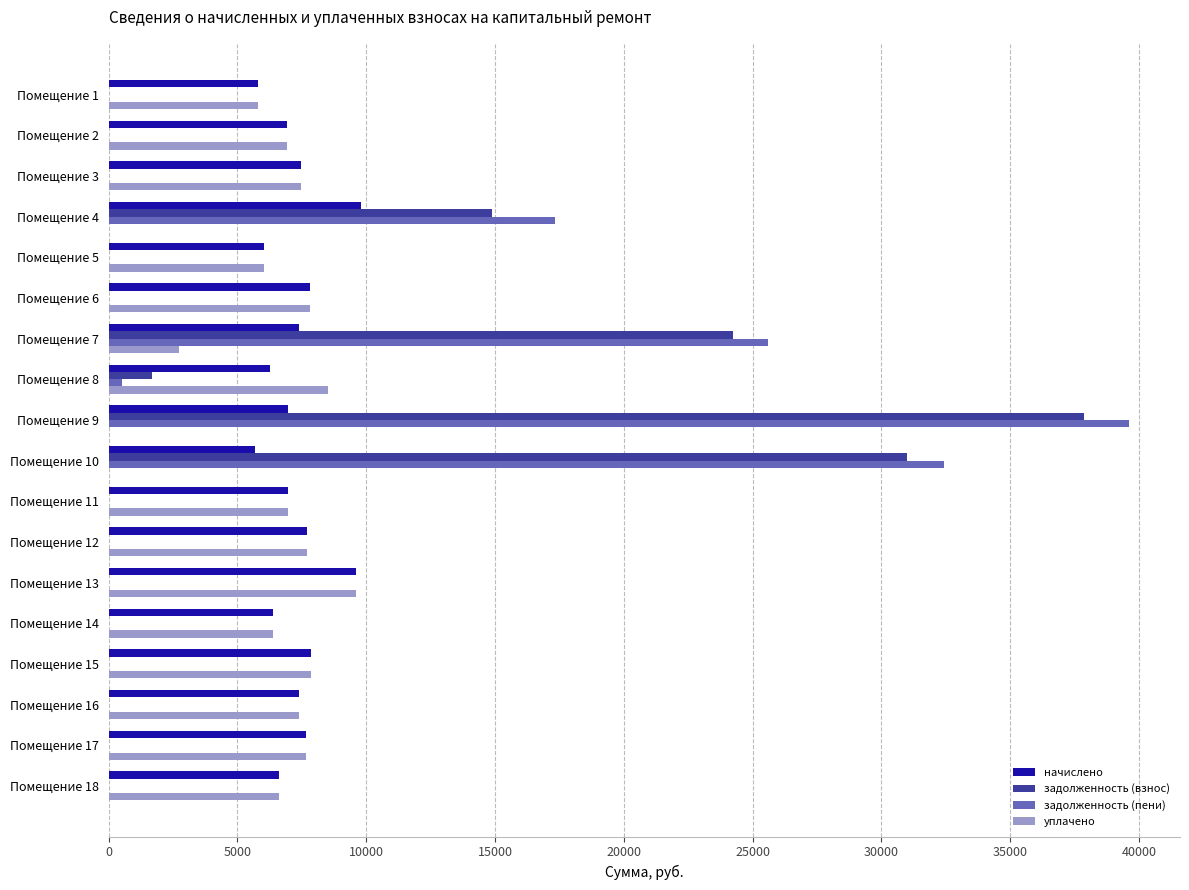

How many data points in начислено are above 7403?

9